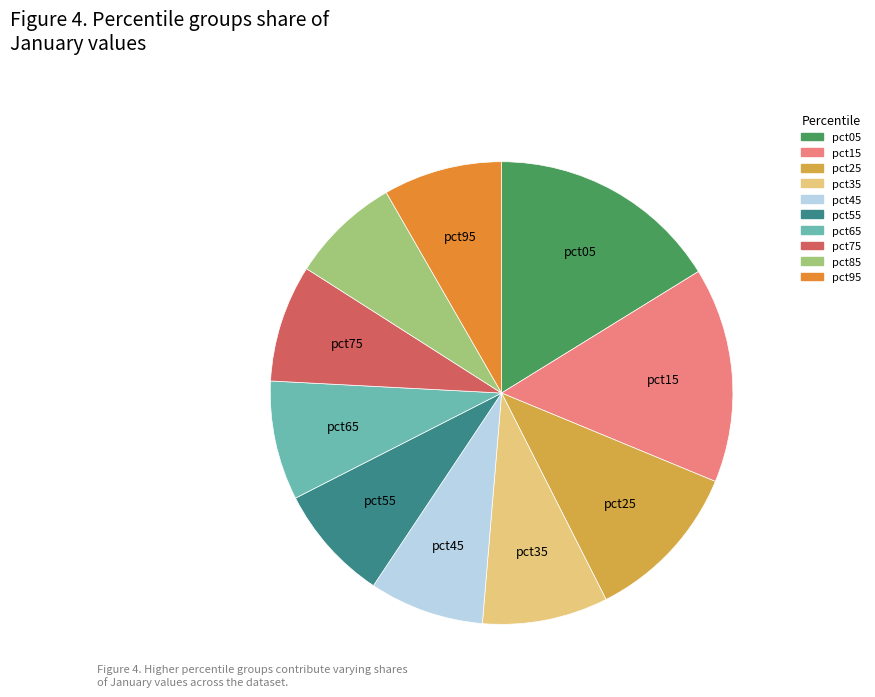

Combined, do pct55 and pct25 account for over 50%?

No